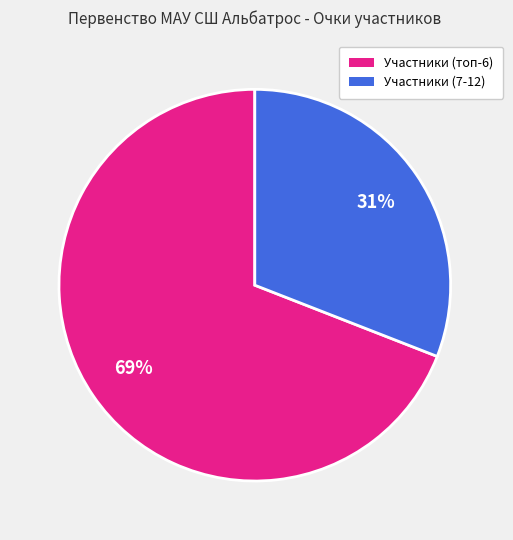

Is there a majority slice in this chart?

Yes